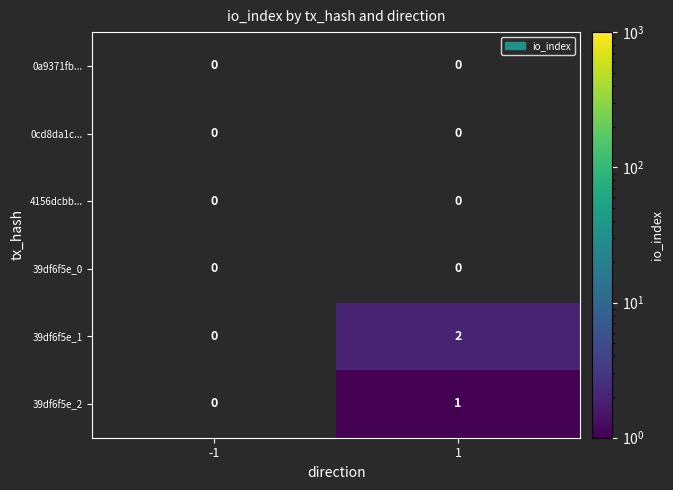

True or false: 0a9371fb... has a value of 0 at 1.

True